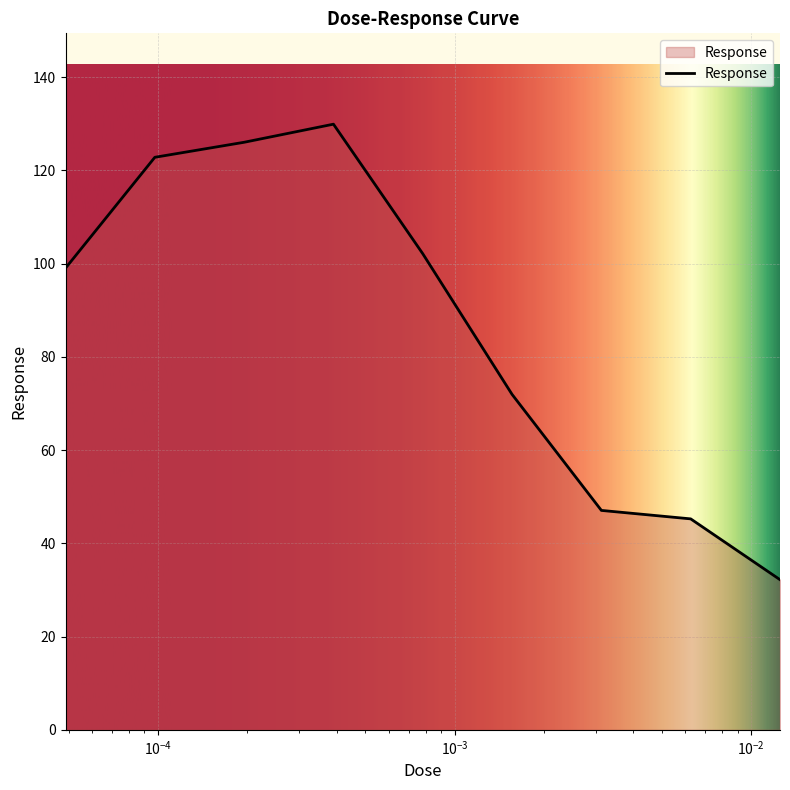

What is the greatest value displayed?

129.9